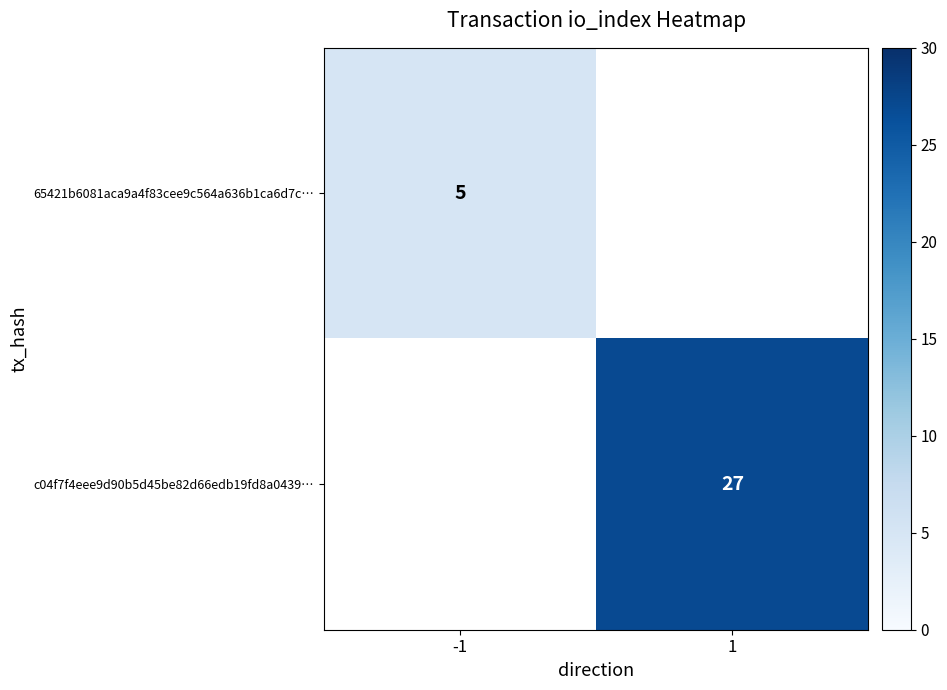

The value of 65421b6081aca9a4f83cee9c564a636b1ca6d7c… at -1 is 5. True or false?

True